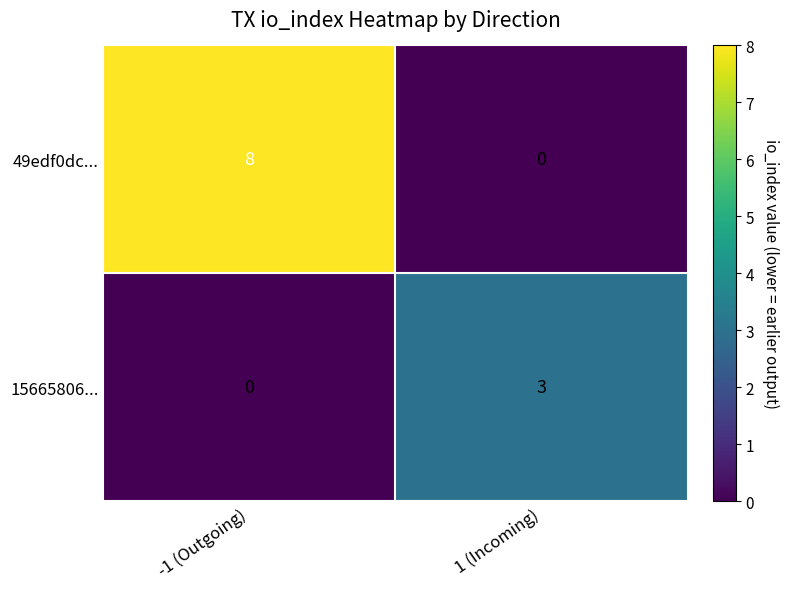

What is the greatest value displayed?

8